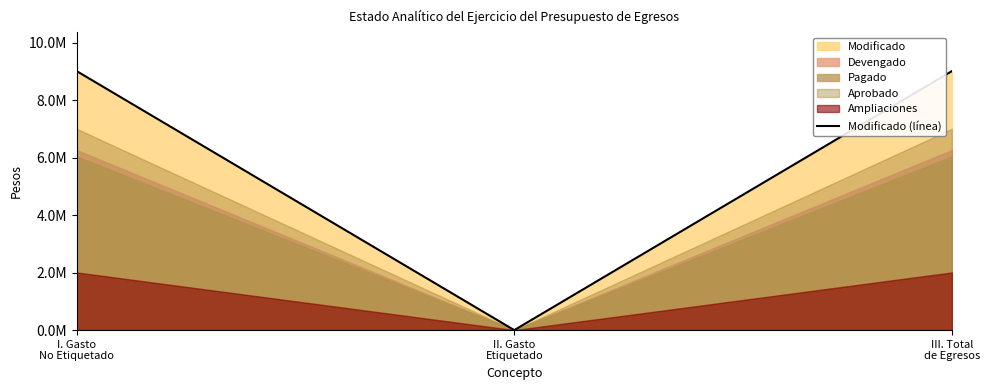

Which label corresponds to the smallest value in the chart?

II. Gasto
Etiquetado